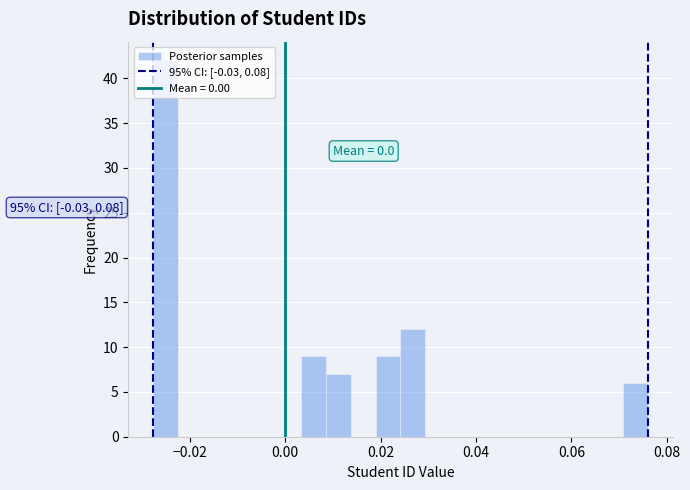

Read against the x-axis, roughly where is the centre of the tallest bar?

-0.026